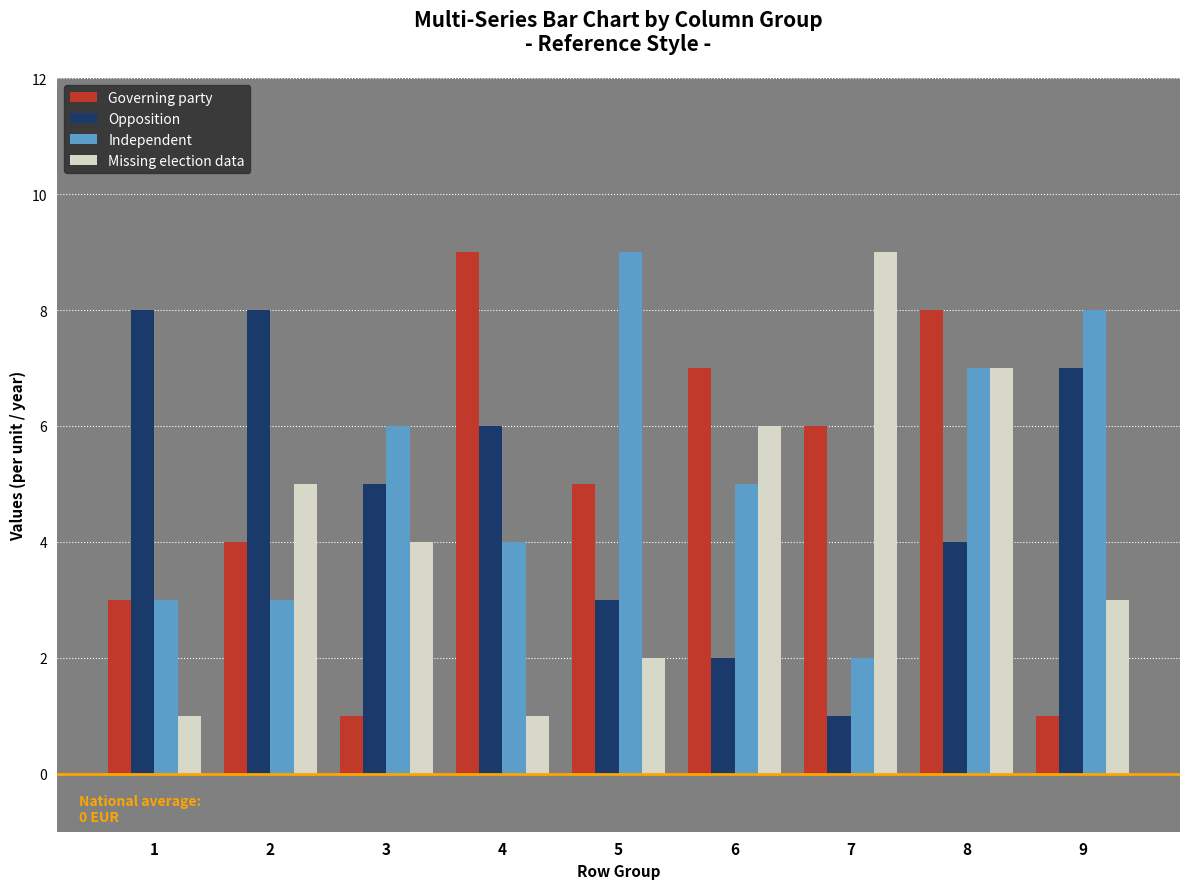

What is the difference between the highest and lowest values at 7?

8